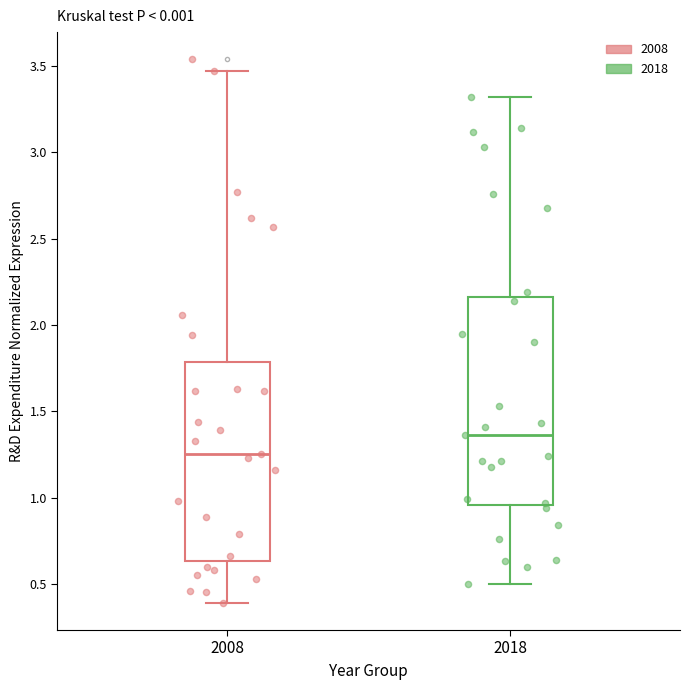

Reading left to right, transcribe this box plot: for each box, give where its median line is, the range the box spans, and where its two whiskers end, as read against the y-axis. The values are not printed on the chart, so give them approximately, as read against the axis.

2008: median 1.25, box 0.65 to 1.80, whiskers 0.40 to 3.45
2018: median 1.35, box 0.95 to 2.15, whiskers 0.50 to 3.30